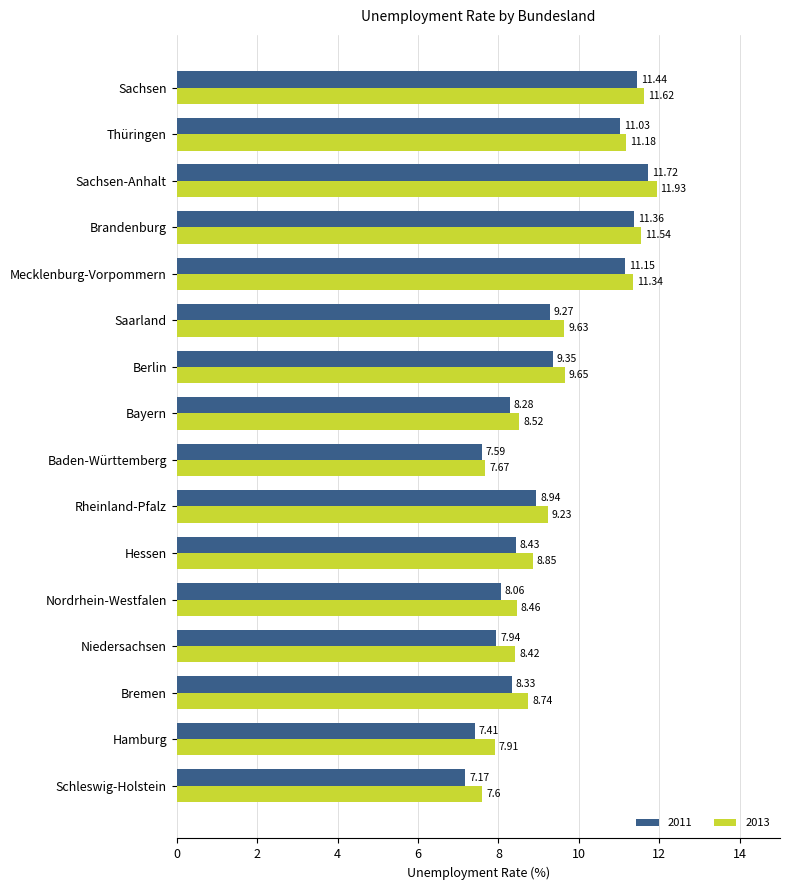

Which category has the highest value in the 2011 series?

Sachsen-Anhalt